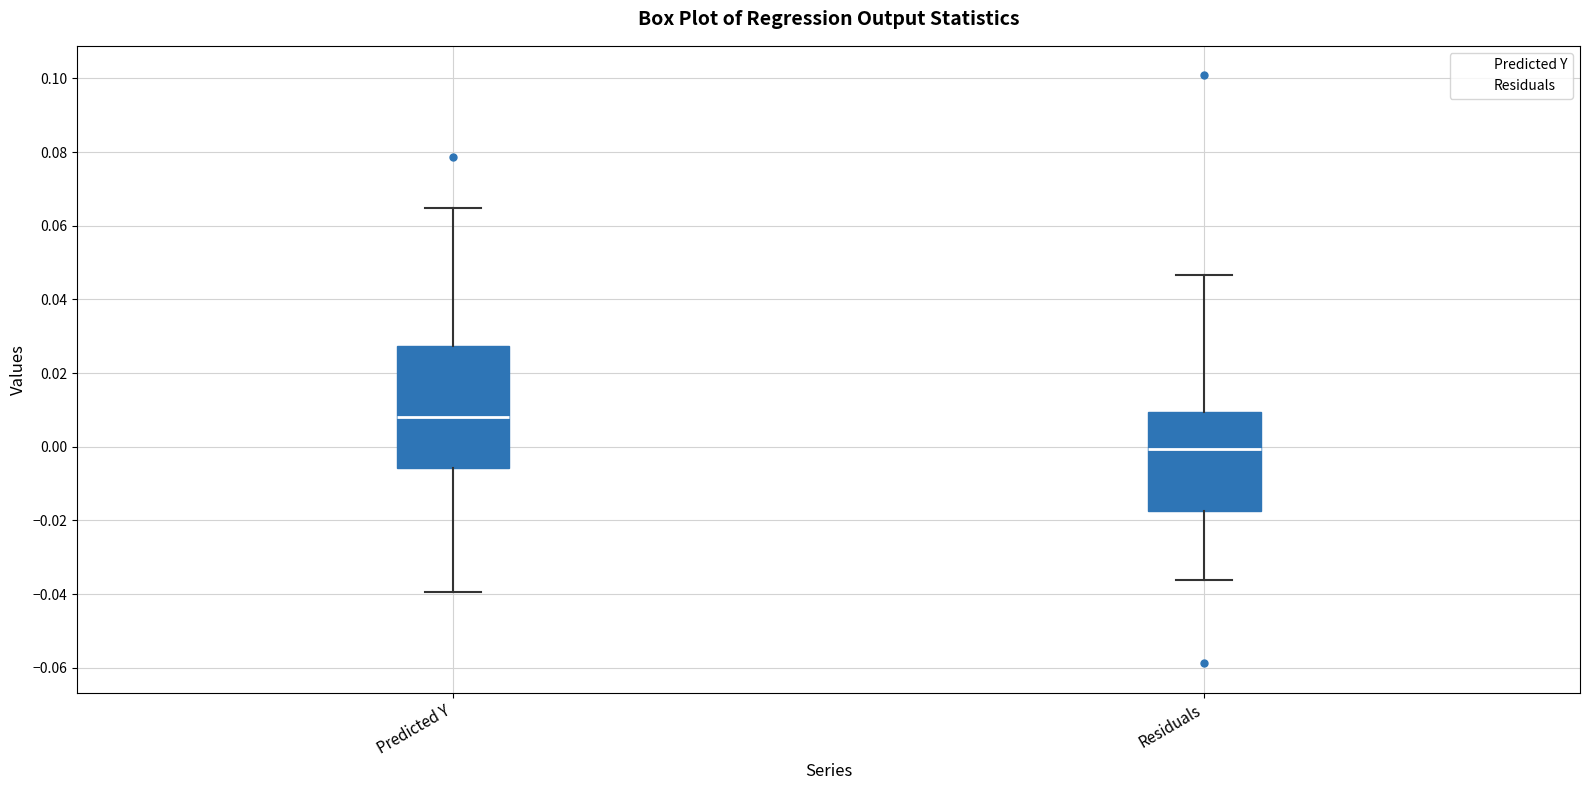

Comparing the boxes themselves (not the whiskers), which one is the tallest?

Predicted Y